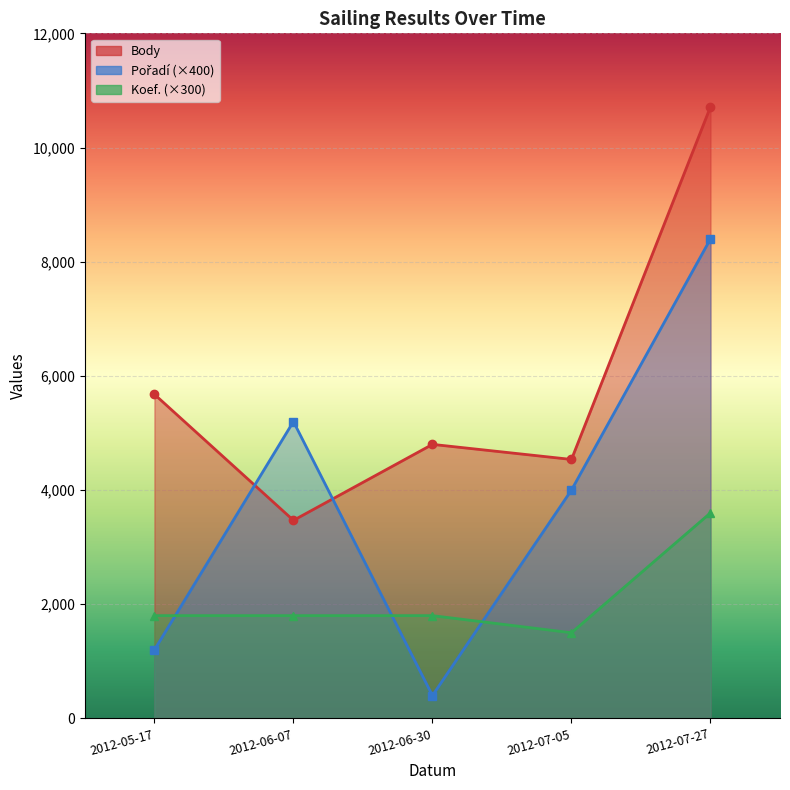

At which category does Body reach its first local valley?

2012-06-07